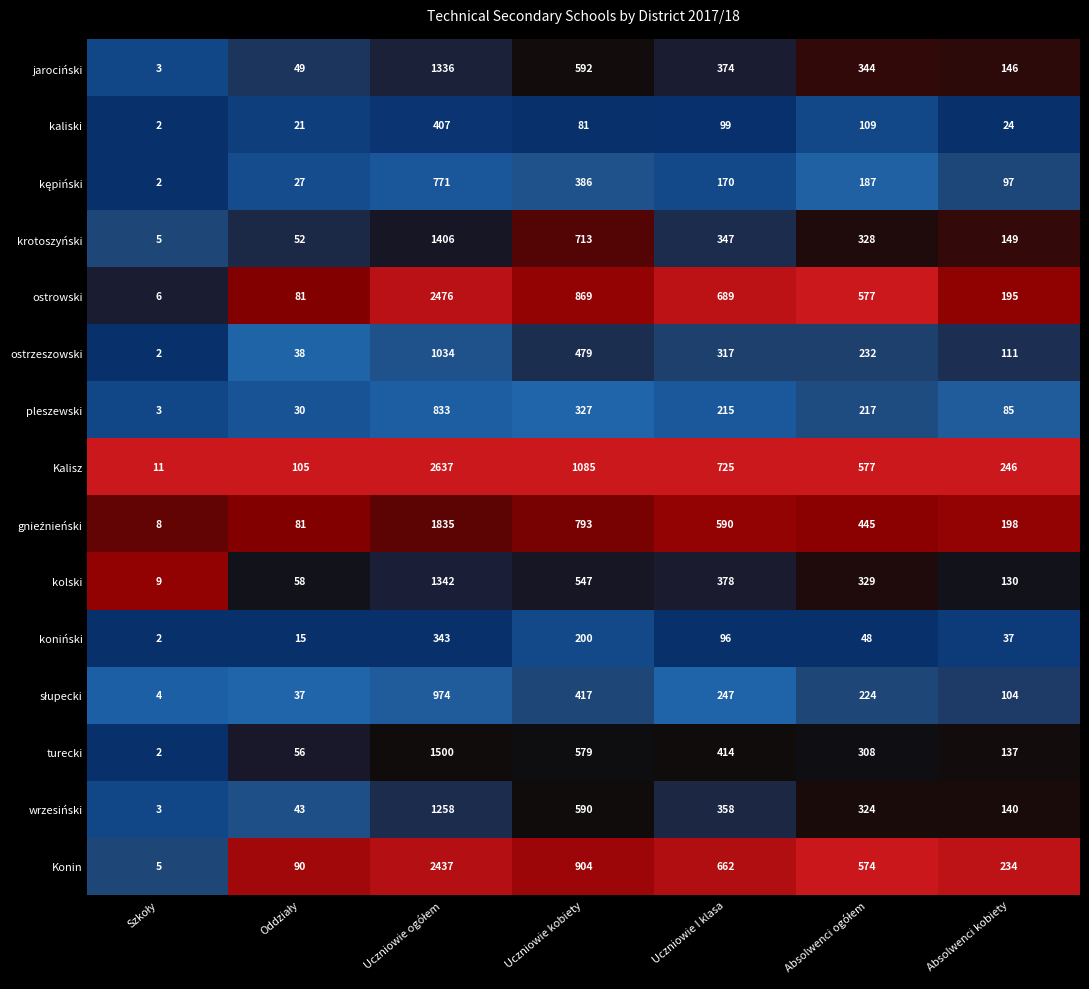

What is the difference between the second highest and minimum values in the koniński series?

198